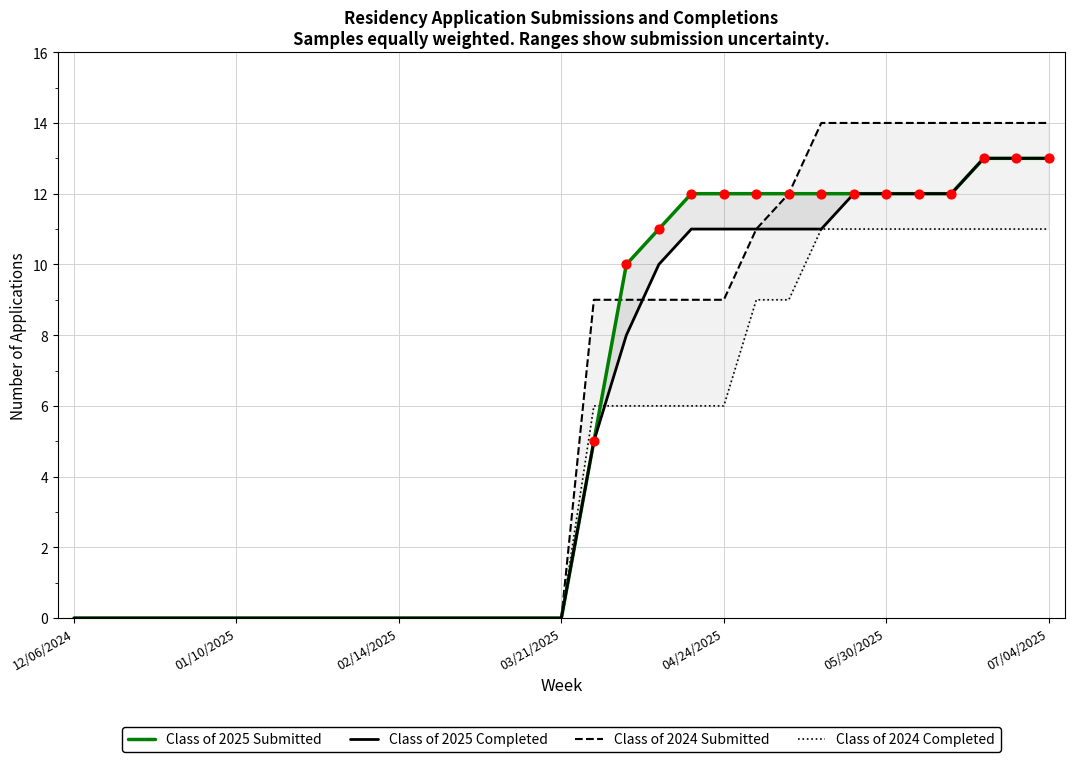

Which series has the widest spread of Y values?

Class of 2024 Submitted